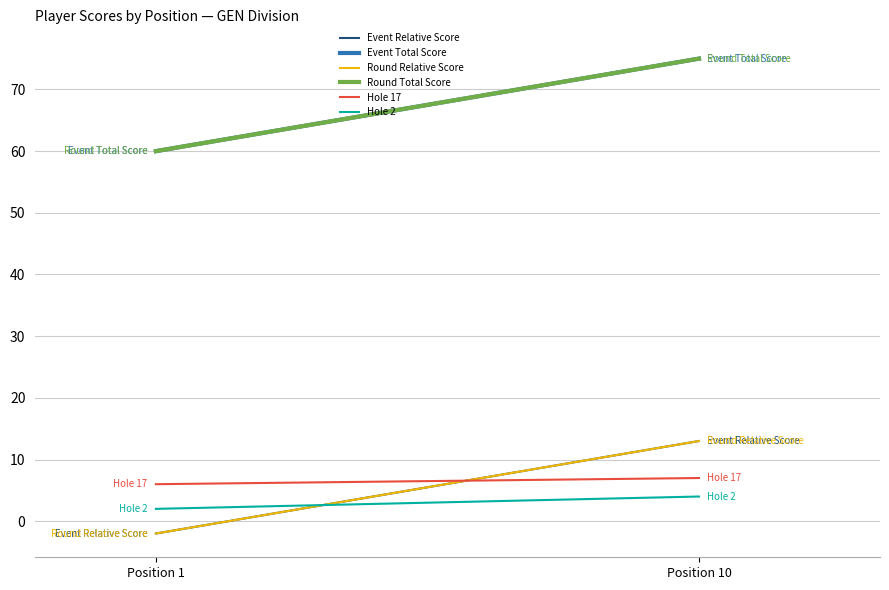

What is the value of the Round Relative Score point at the 1st from the left?

-2